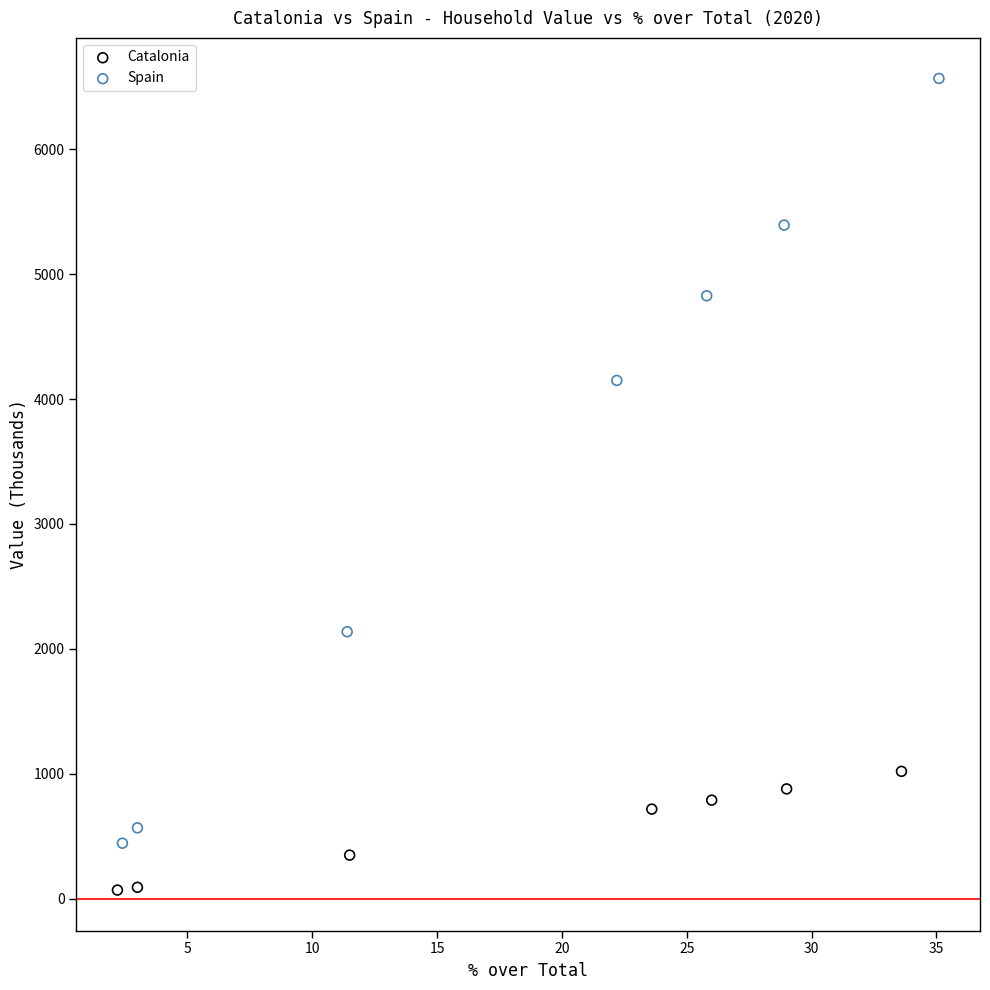

Which series reaches the maximum Y coordinate?

Spain